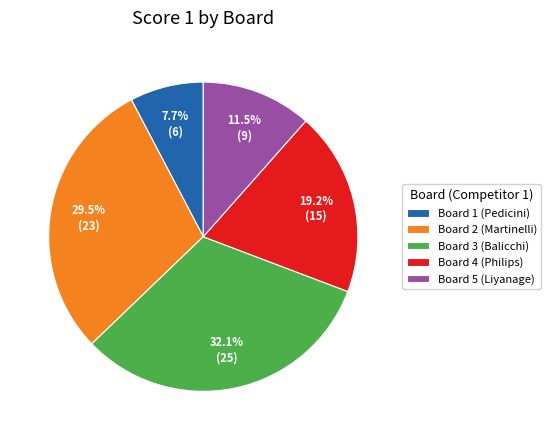

The Board 3 (Balicchi) slice represents 42% of the pie. True or false?

False